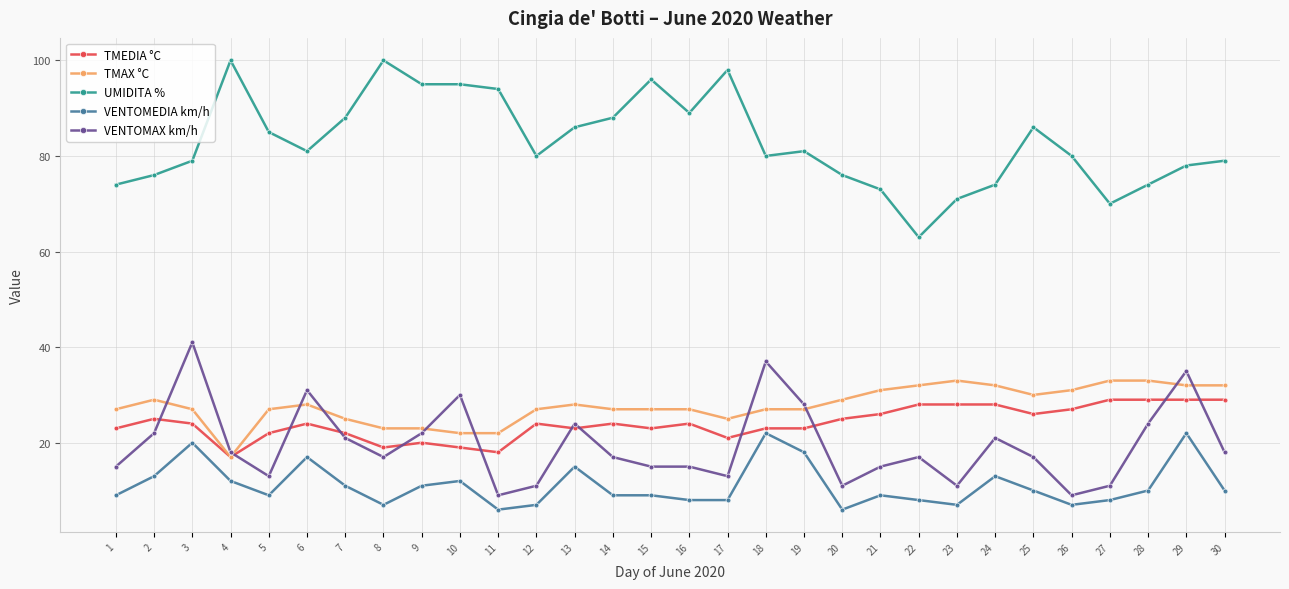

What is the maximum value for TMAX °C?

33